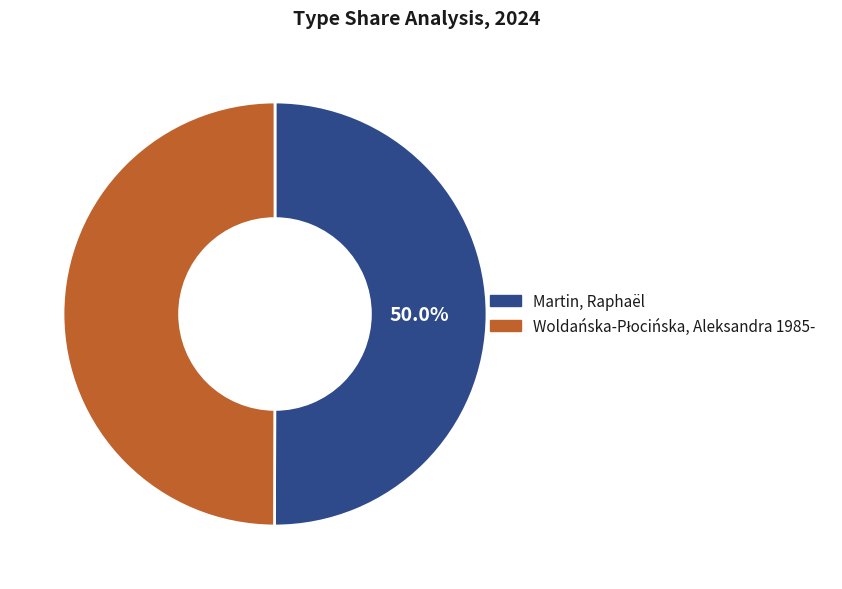

How many slices are in this pie chart?

2